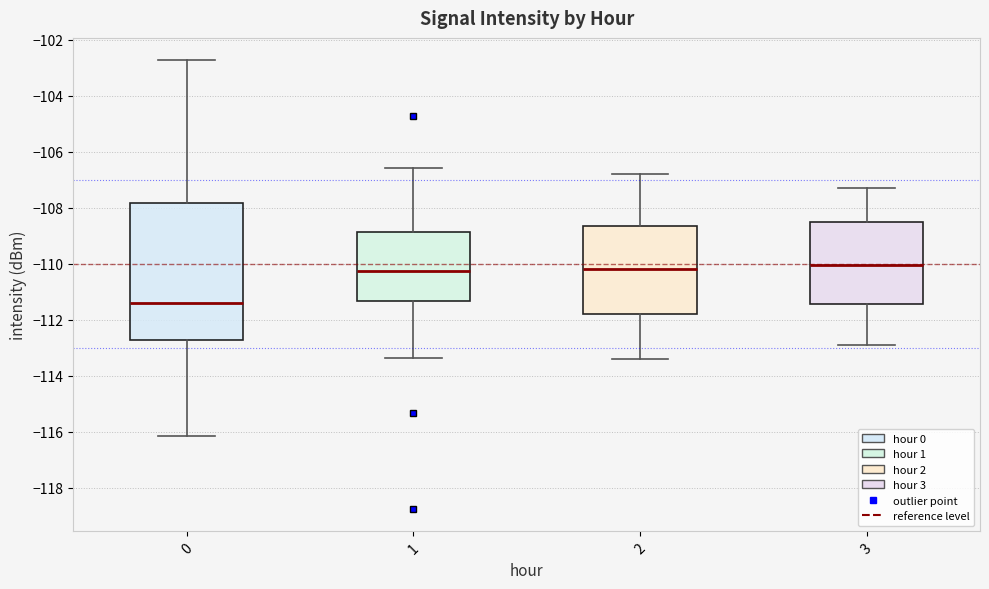

Where does the upper whisker of the box at x = 0 end on the y-axis? The values are not printed on the chart, so give them approximately, as read against the axis.

-102.8